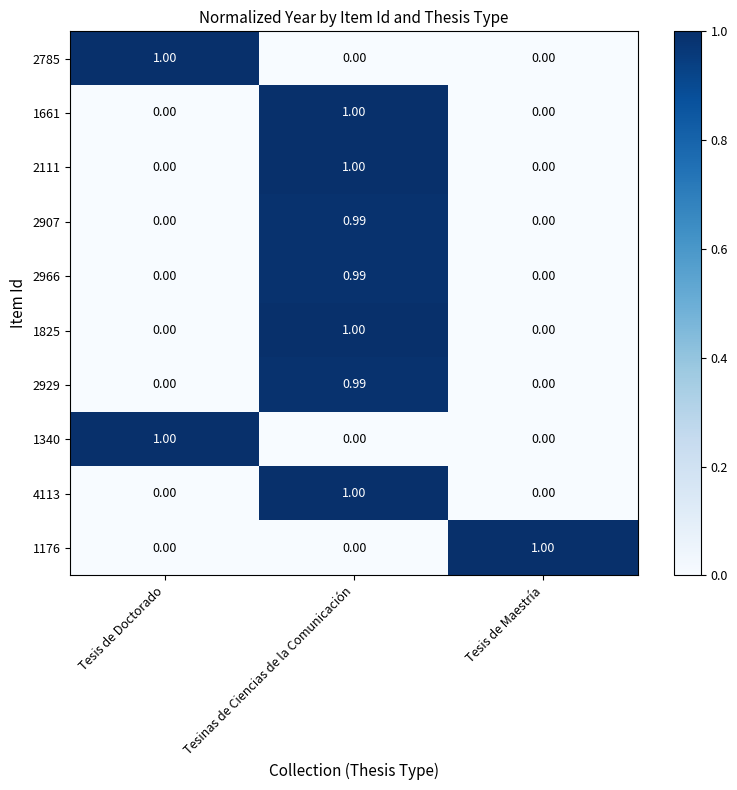

How many positive values does the 4113 series have?

1